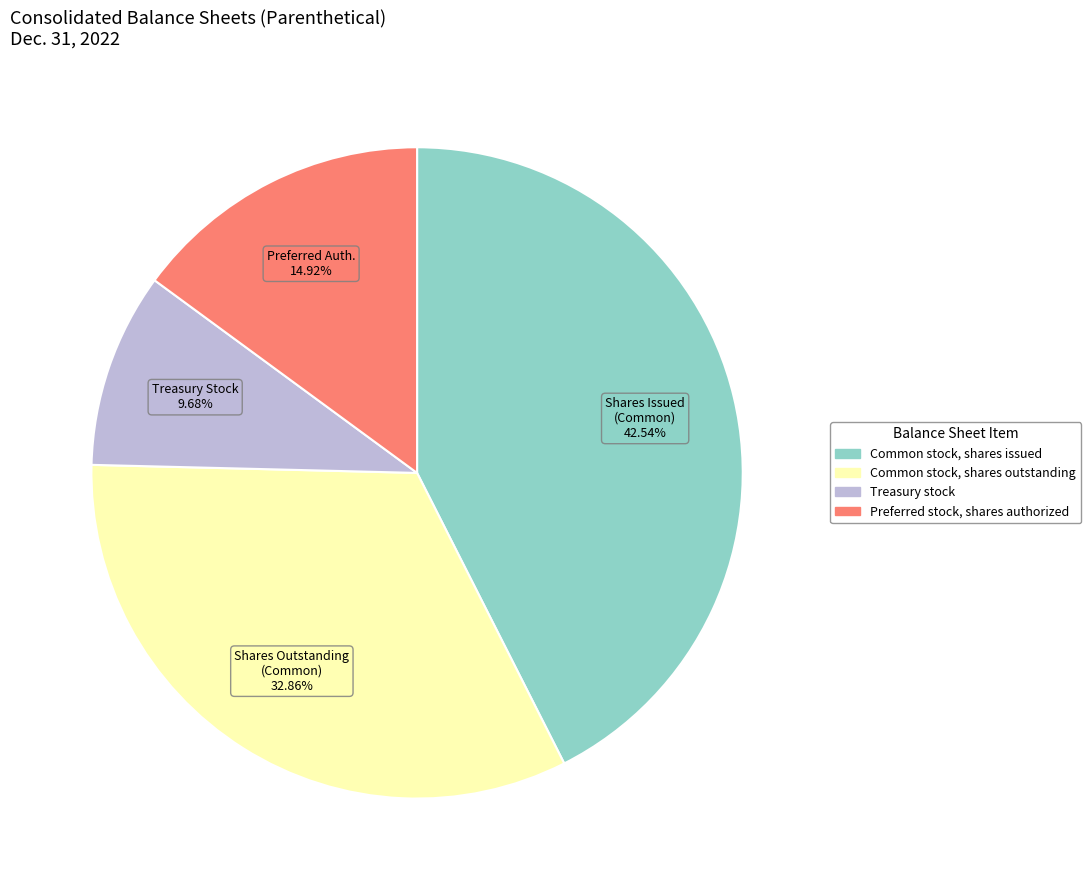

Is it true that Treasury stock is 10% of the pie?

True